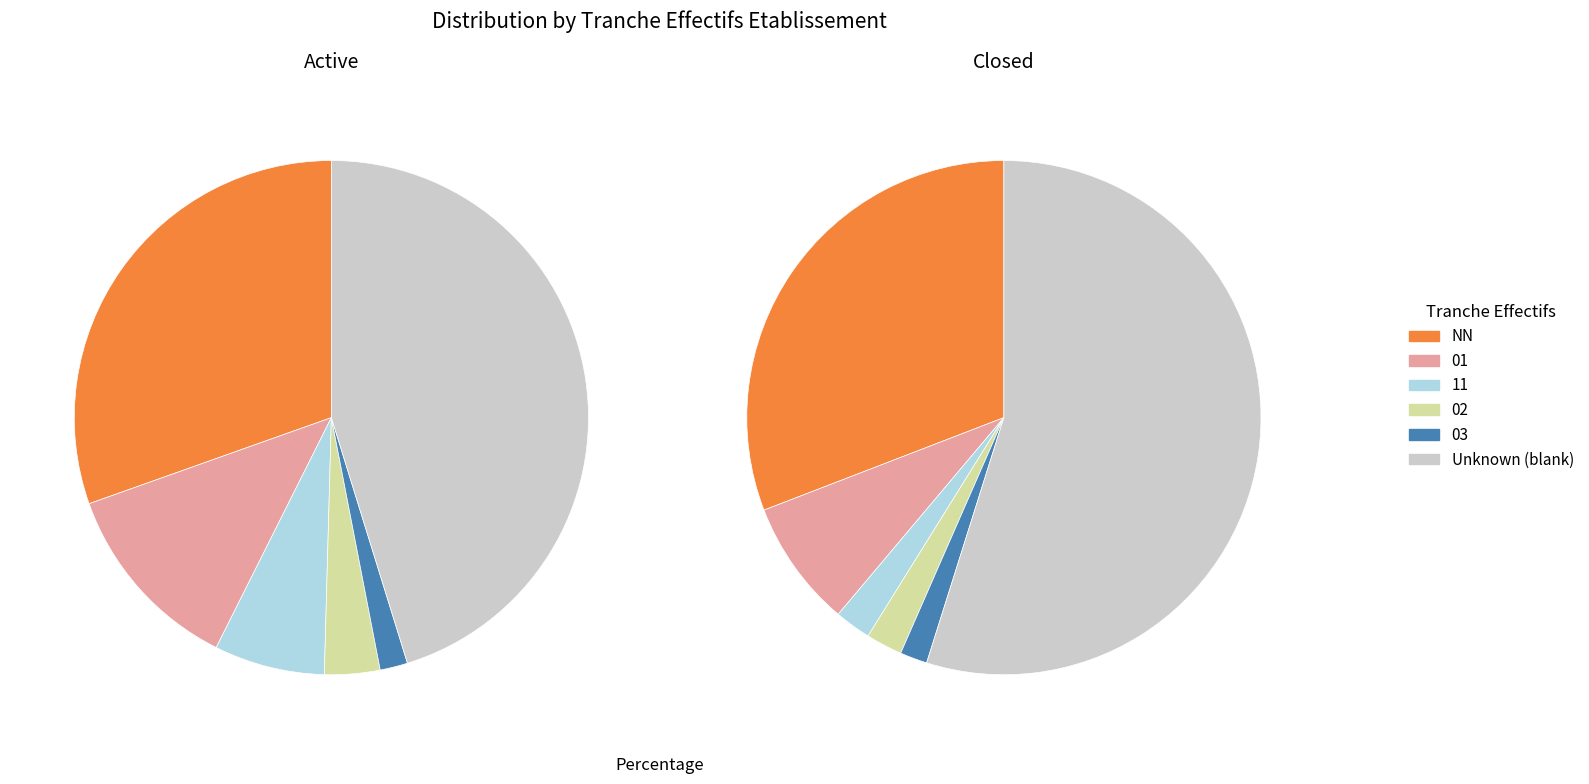

Which slice is the smallest?

03